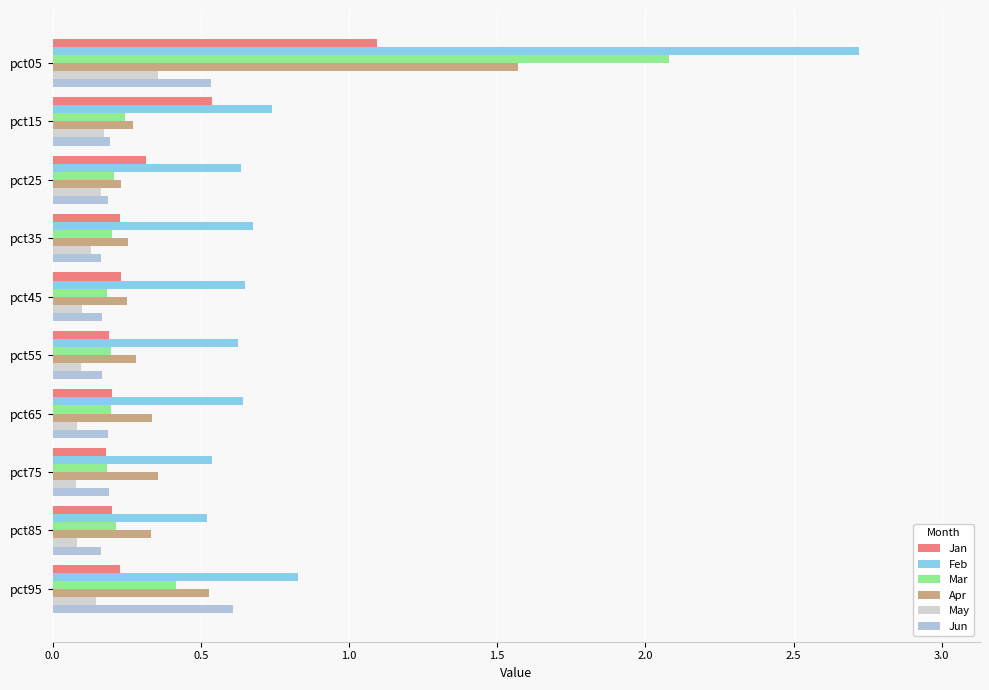

How many categories are shown in the chart?

10